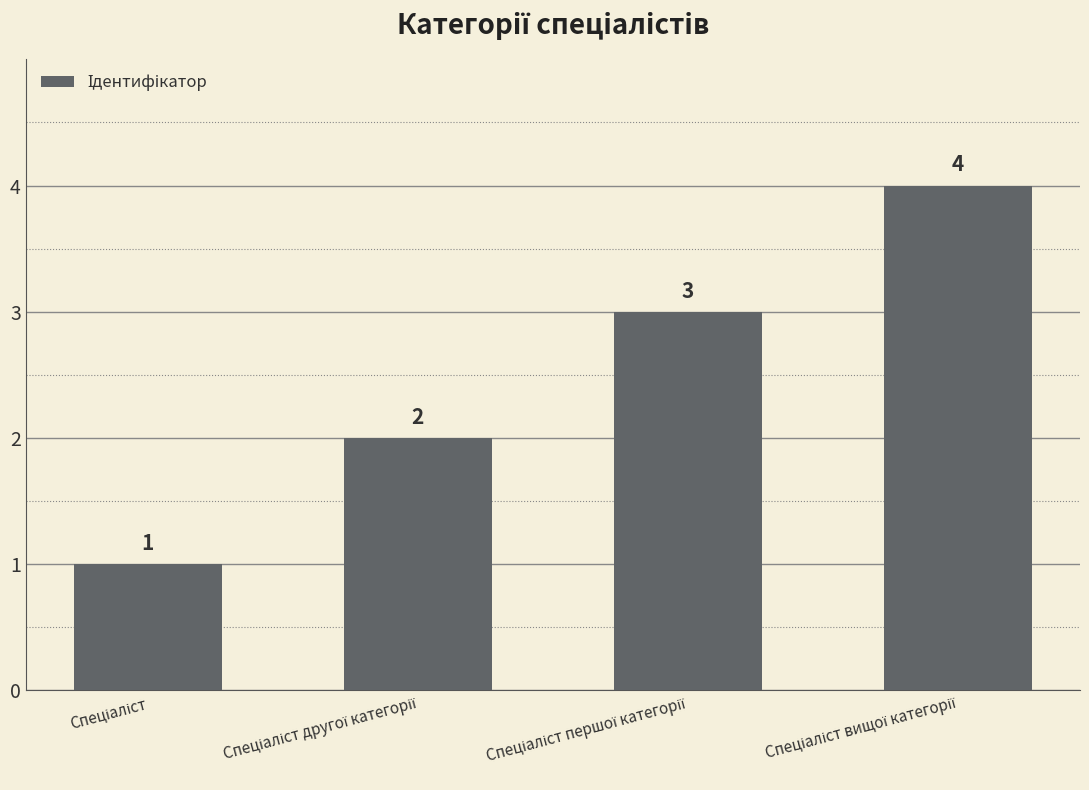

What is the sum of all values?

10